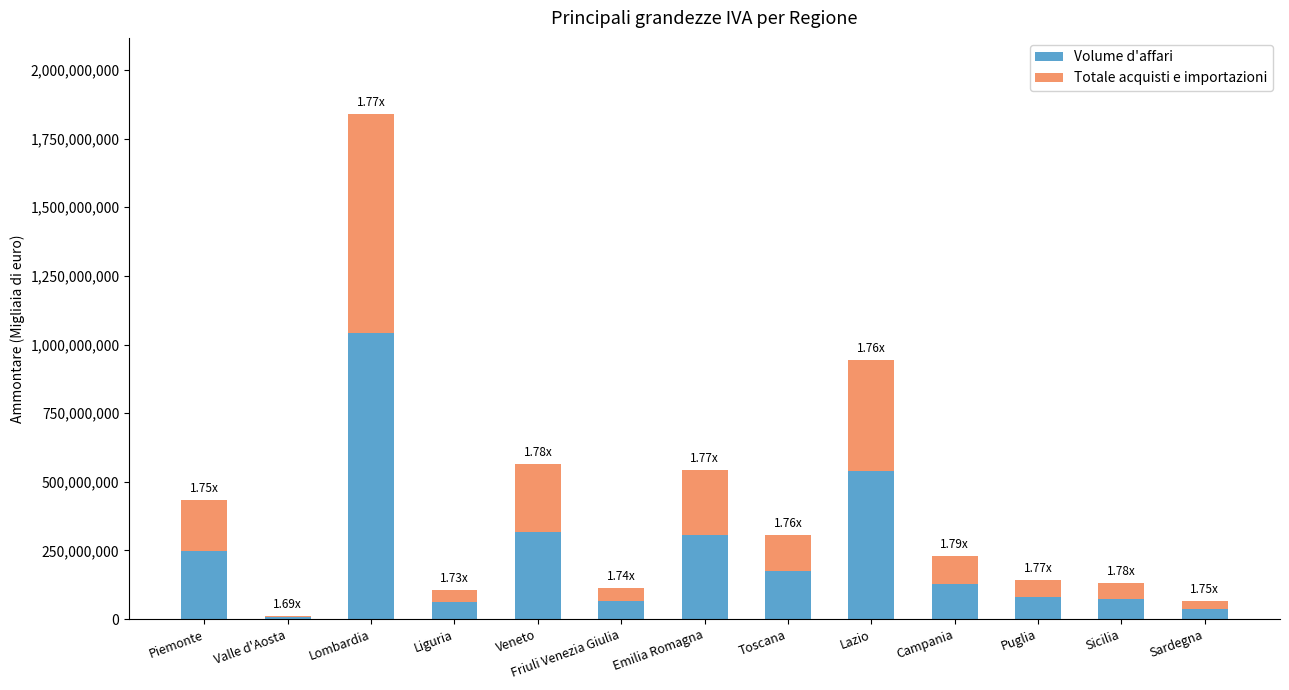

What is the total value across all series at Friuli Venezia Giulia?

113687382